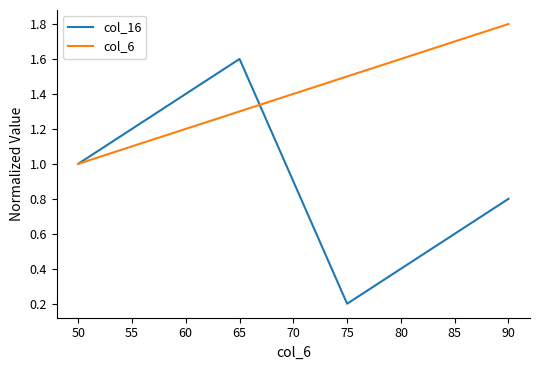

Where is col_16 nearest to the value 0?

75